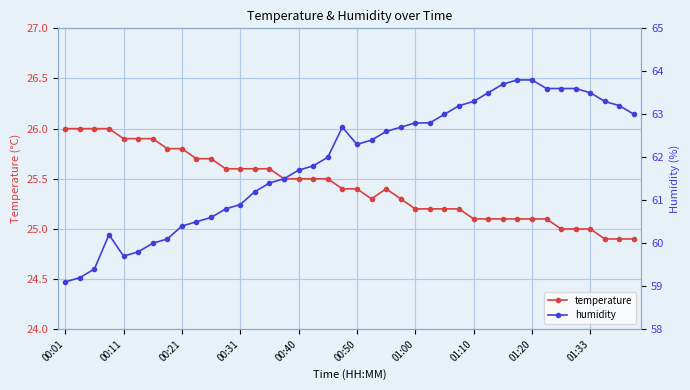

List the series in order of their peak value, highest first.

humidity, temperature